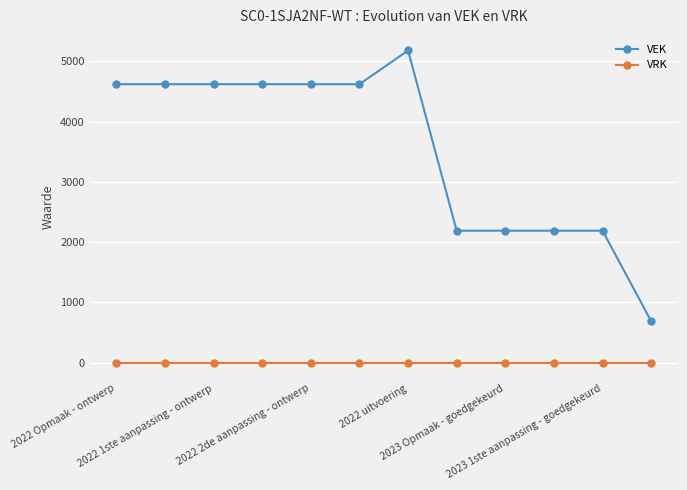

What is the lowest value of the VEK series?

688